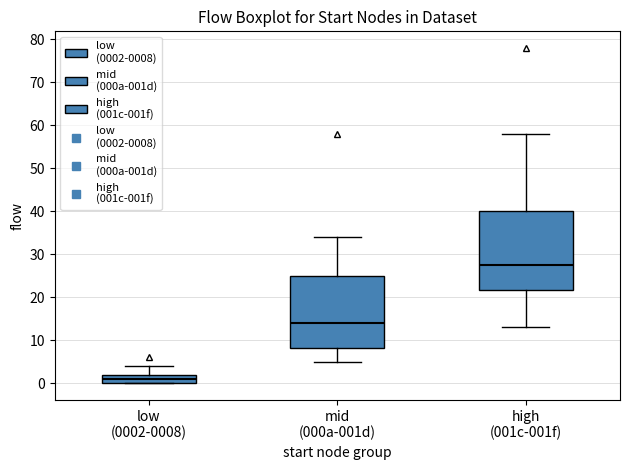

Reading left to right, transcribe this box plot: for each box, give where its median line is, the range the box spans, and where its two whiskers end, as read against the y-axis. The values are not printed on the chart, so give them approximately, as read against the axis.

low (0002-0008): median 1, box 0 to 2, whiskers 0 to 4
mid (000a-001d): median 14, box 8 to 25, whiskers 5 to 34
high (001c-001f): median 28, box 22 to 40, whiskers 13 to 58